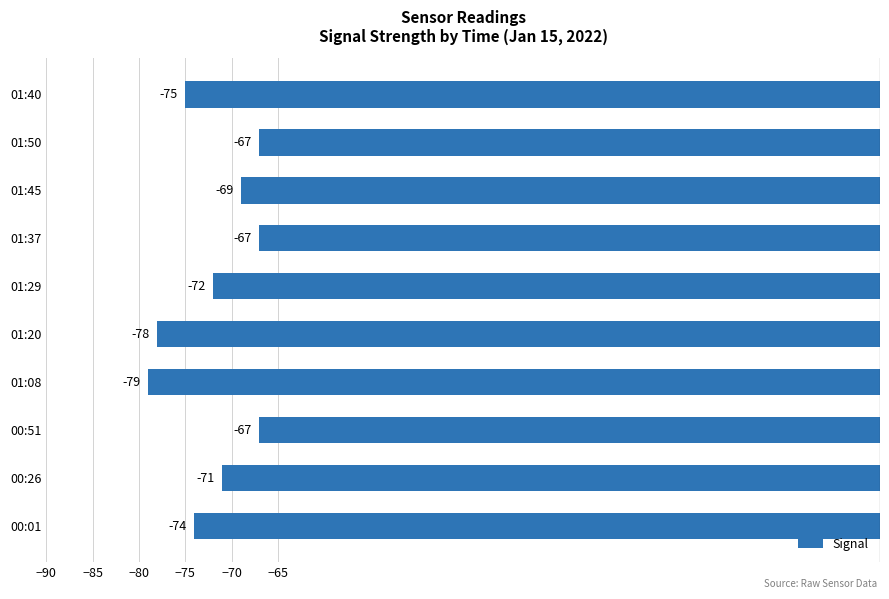

Which has a higher value, 01:08 or 01:40?

01:40